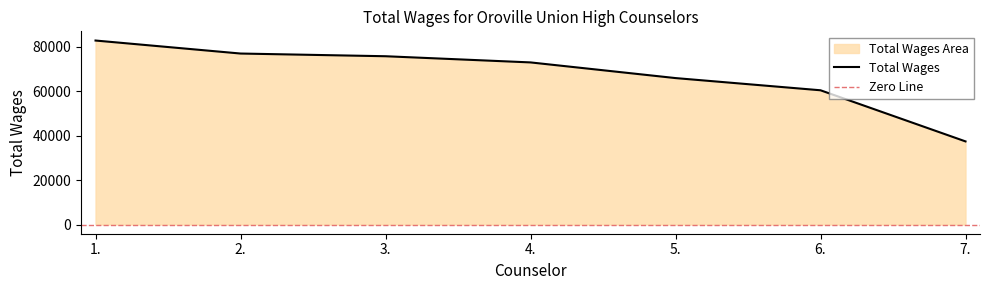

Does the chart have visible grid lines?

No